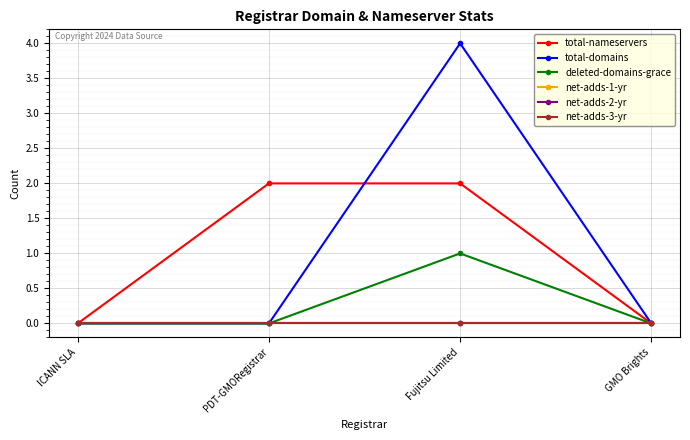

True or false: deleted-domains-grace and net-adds-1-yr cross at least once.

False